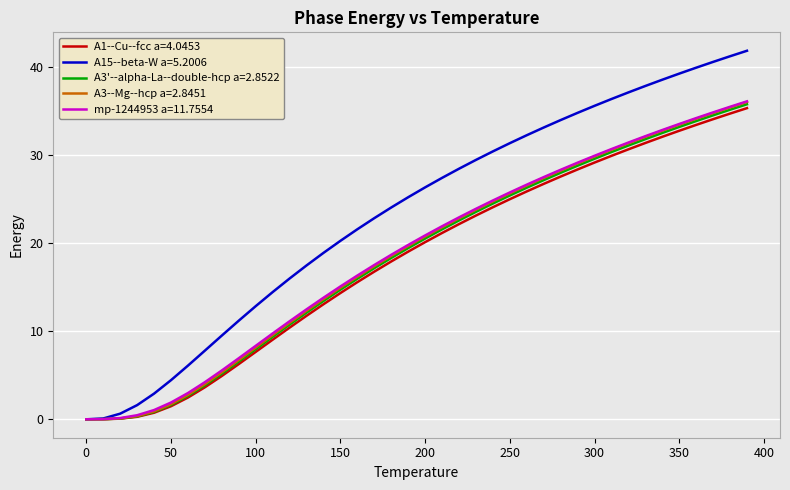

Which series has the widest spread of values?

A15--beta-W a=5.2006